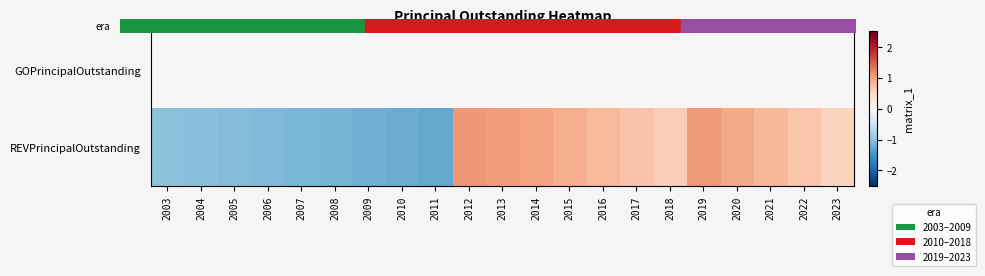

The GOPrincipalOutstanding series shows 0.0 at 2010. True or false?

True